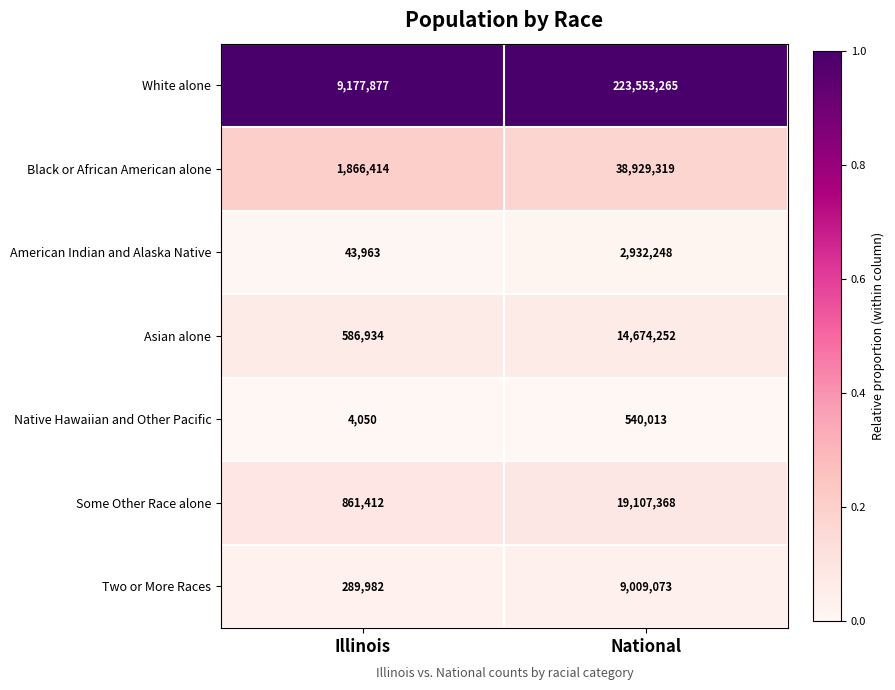

Between Illinois and National, which series saw the biggest shift?

White alone